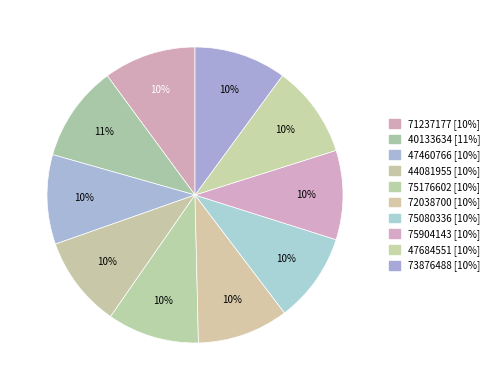

Does 75904143 represent more than half of the total?

No